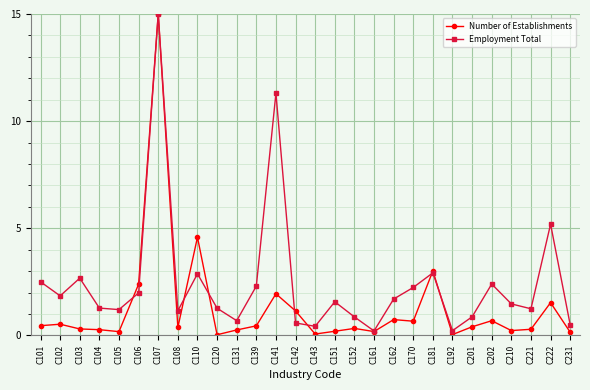

The value of Number of Establishments at C131 is 0.3. True or false?

True